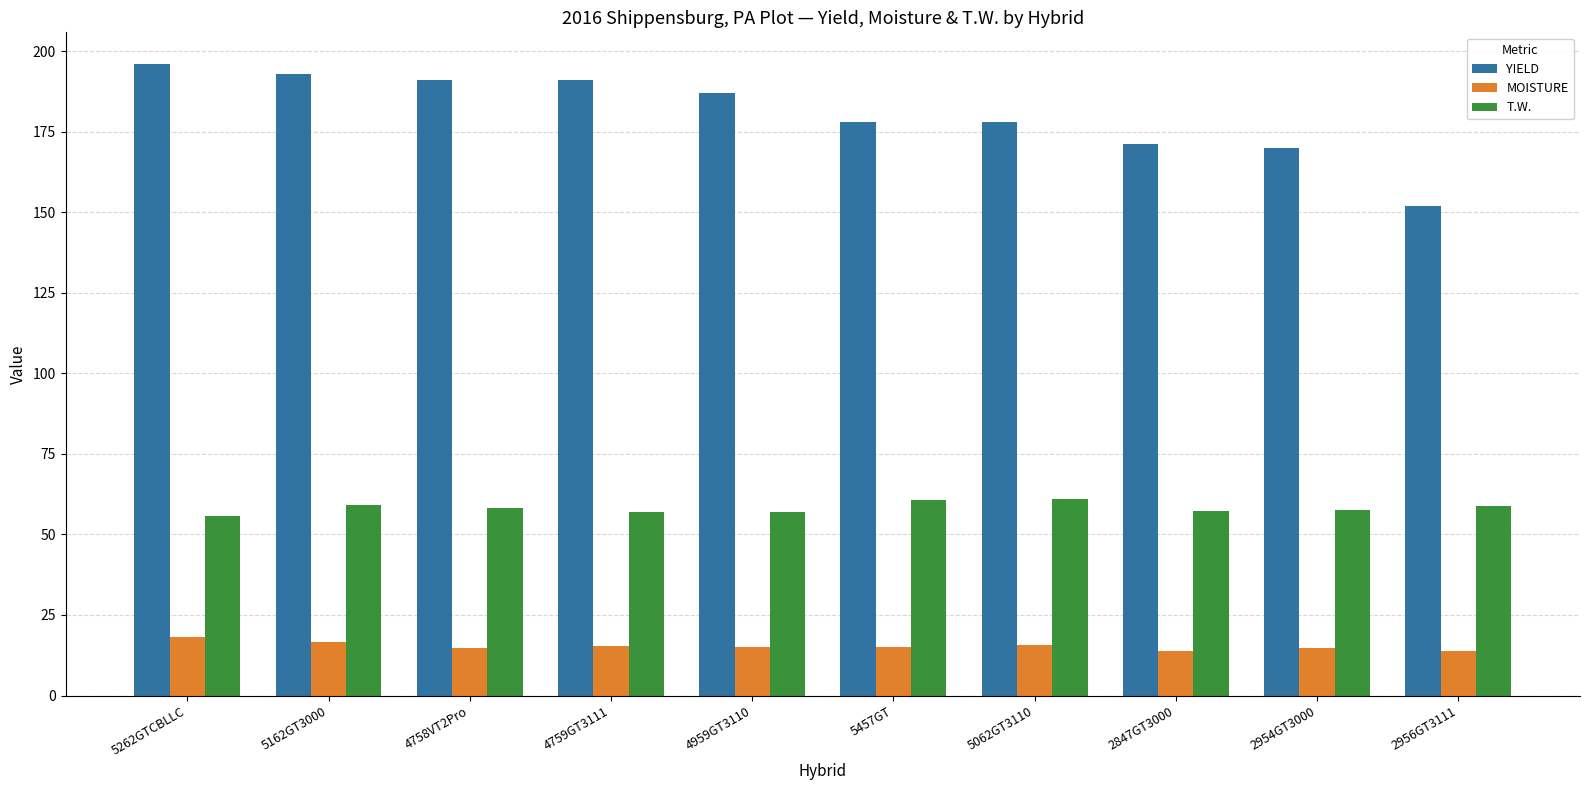

List the series in order of their peak value, highest first.

YIELD, T.W., MOISTURE